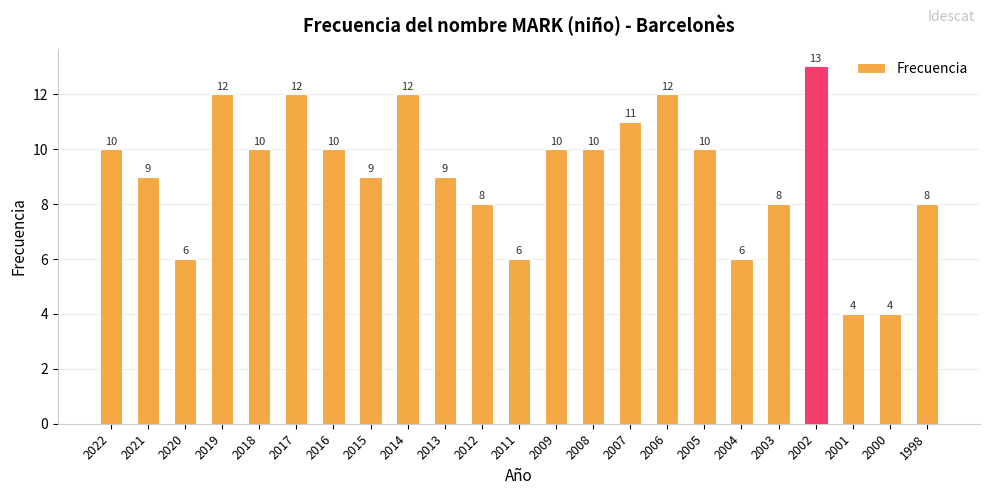

Which has a higher value, 2018 or 2004?

2018